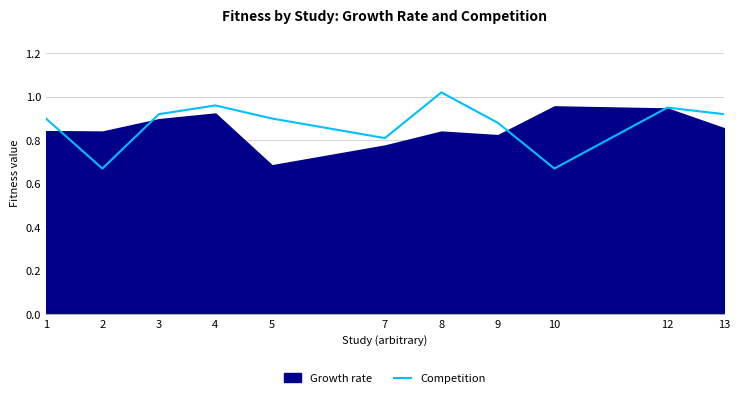

How many data points does each series have?

11